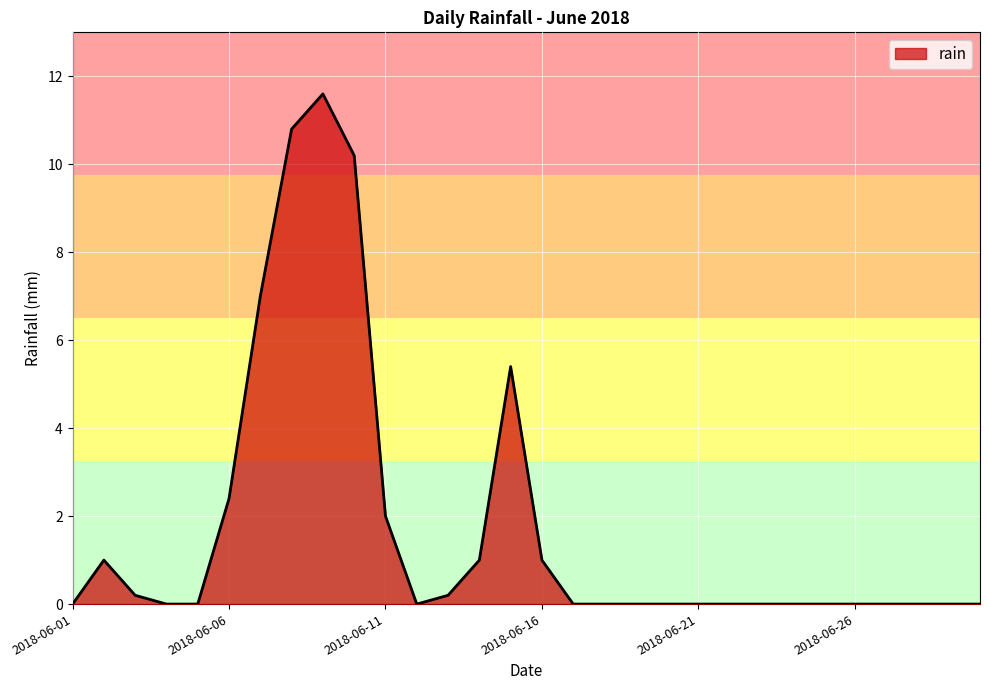

What is the difference between the maximum and minimum values?

11.6